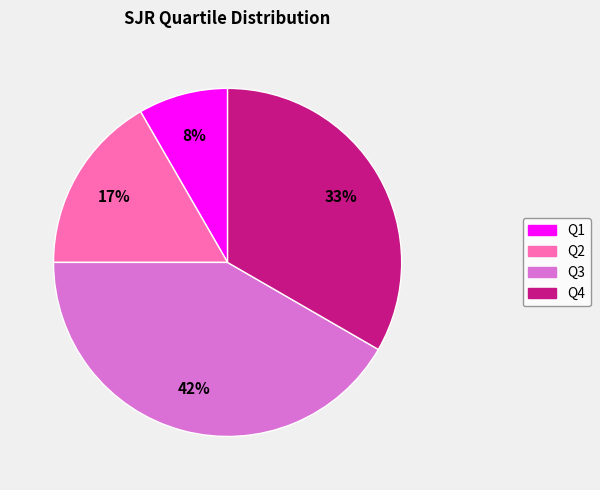

Is there a majority slice in this chart?

No